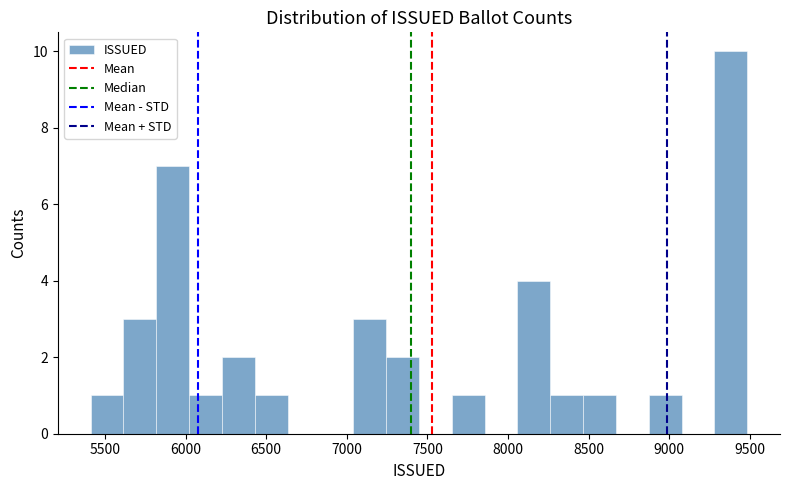

How tall is the bar that spans 5800 to 6000 on the x-axis? Neither the bar edges nor the heights are printed on the chart, so give them approximately, as read against the axes.

7